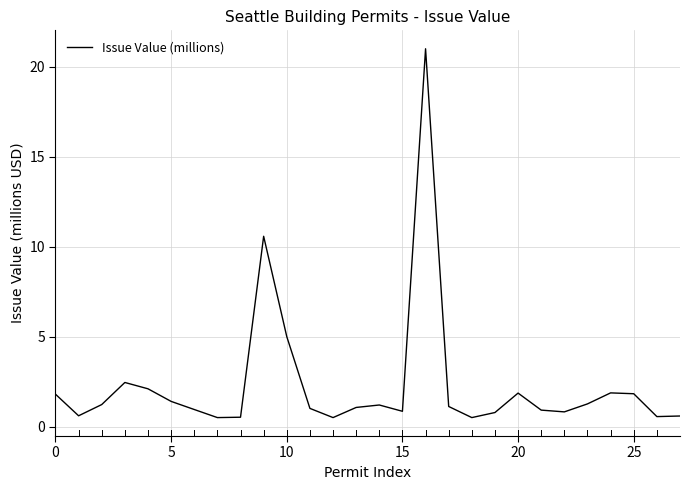

What is the difference between the maximum and minimum values?

20.5